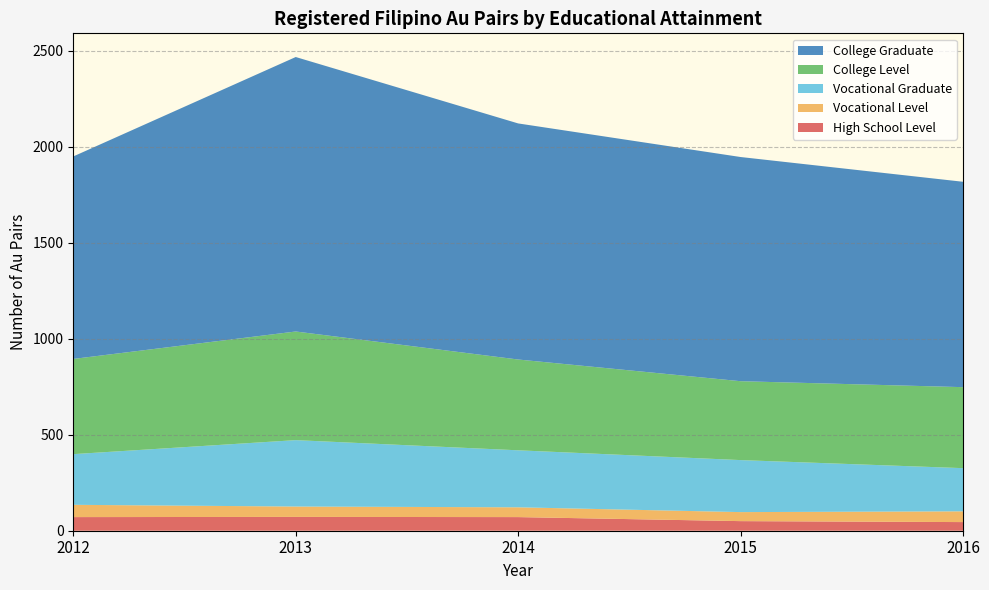

Reading left to right, extract all data points from this chart.

High School Level: 71	72	71	50	45
Vocational Level: 64	54	51	47	56
Vocational Graduate: 264	346	297	271	225
College Level: 496	566	473	411	422
College Graduate: 1055	1430	1230	1168	1070